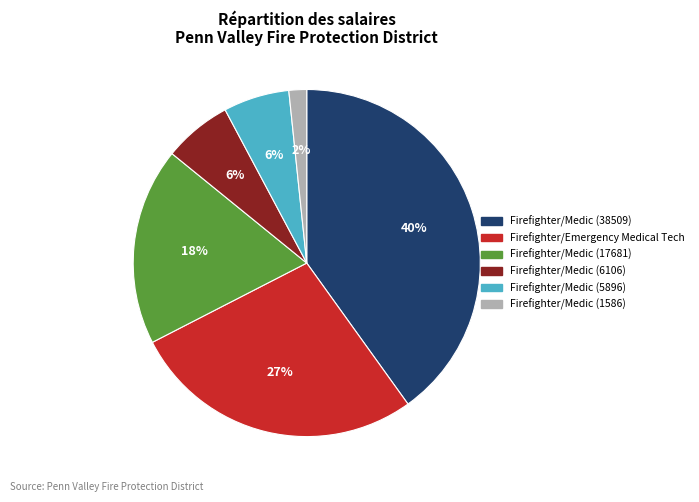

Does Firefighter/Emergency Medical Tech account for over 50% of the chart?

No